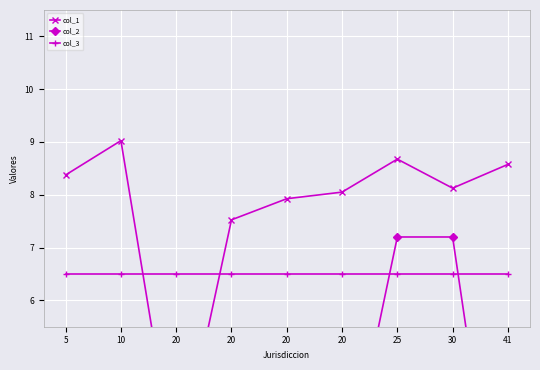

Rank the series at 25 from highest to lowest value.

col_1, col_2, col_3